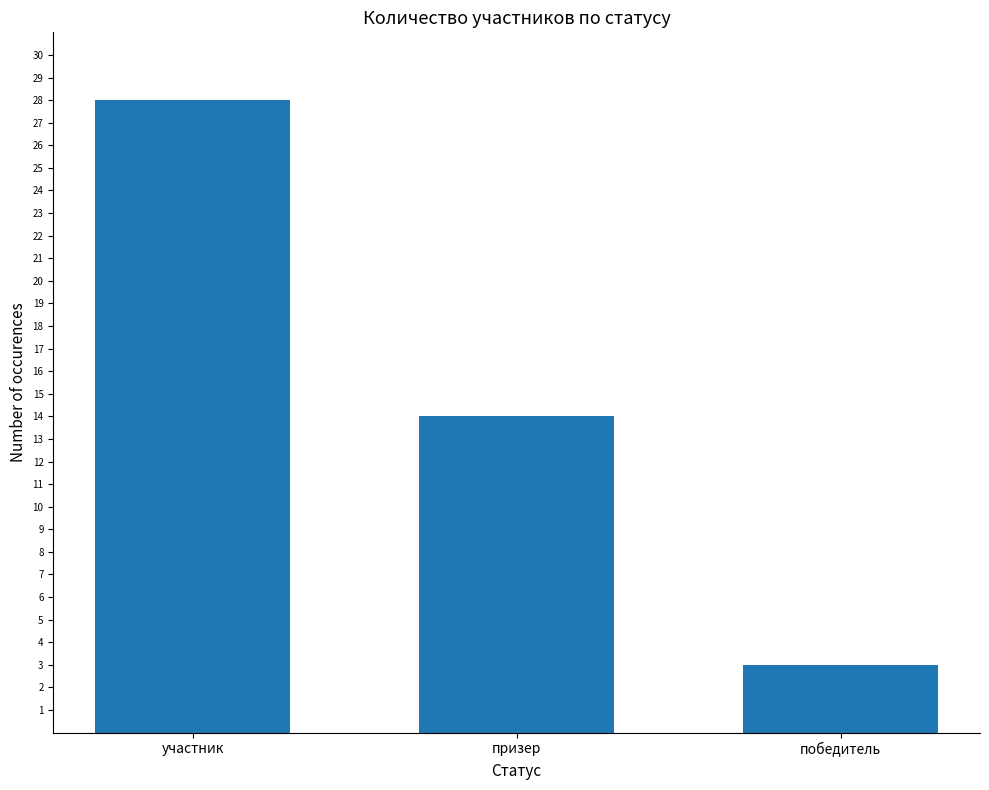

Where does the data first go above 14?

участник